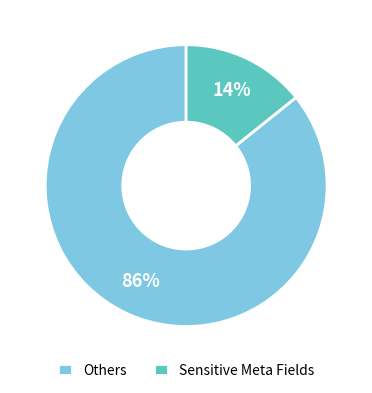

How many segments does this pie chart have?

2